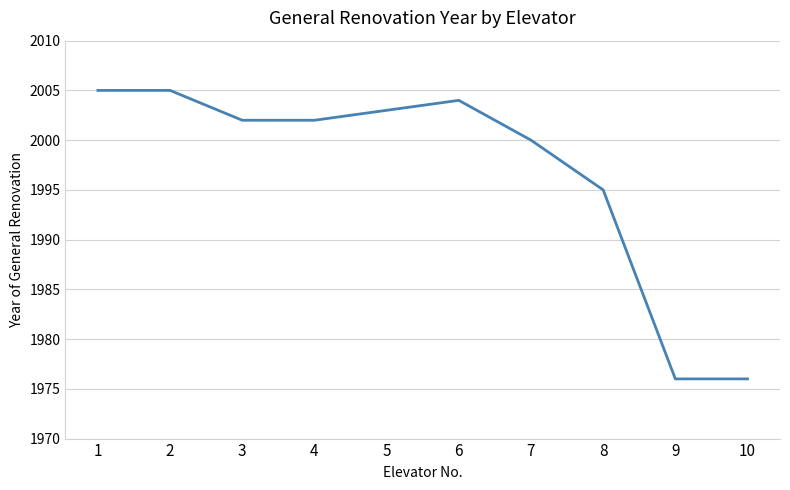

What is the change in value from 4 to 5?

+1